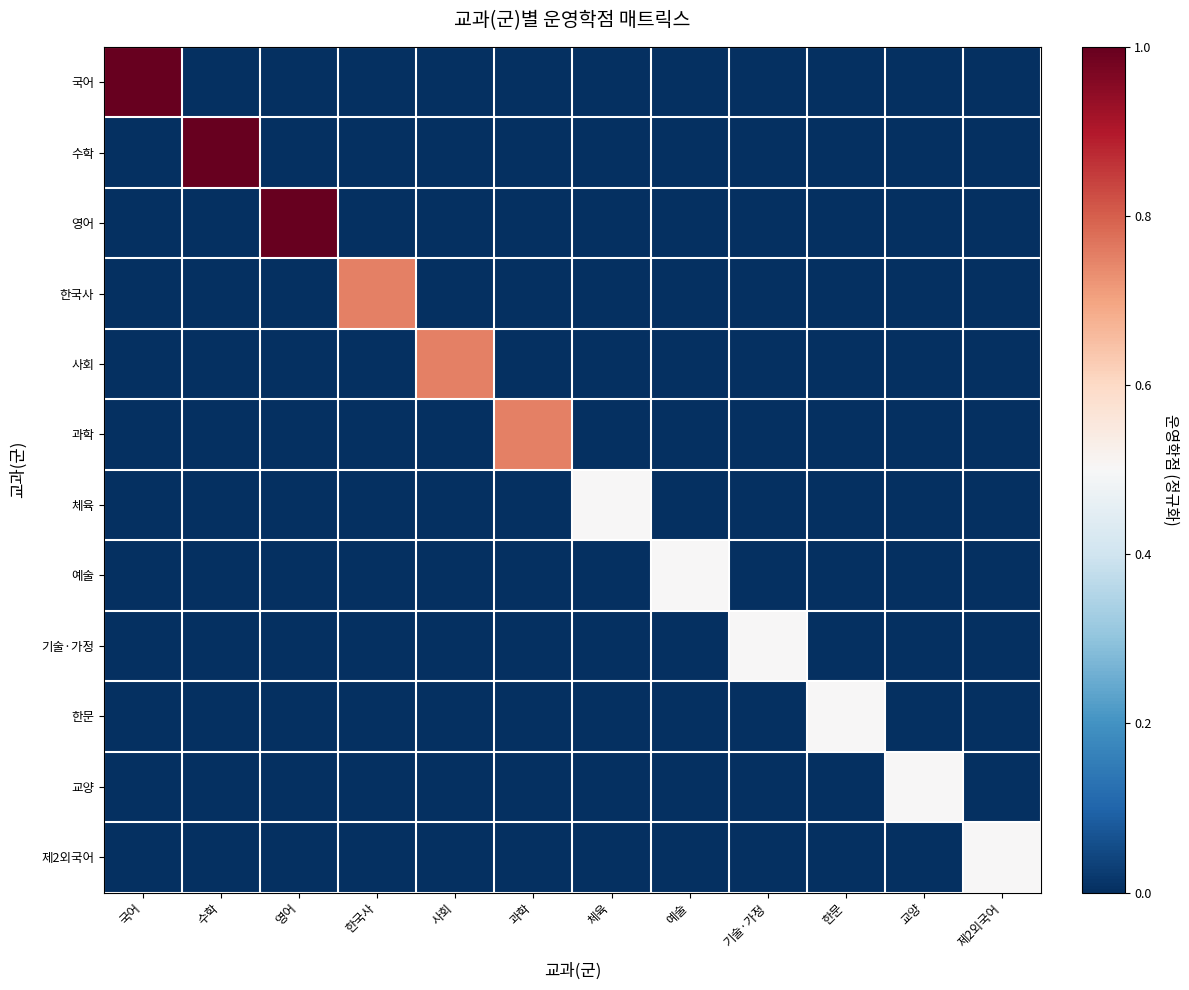

Which series has the largest total across all categories?

국어